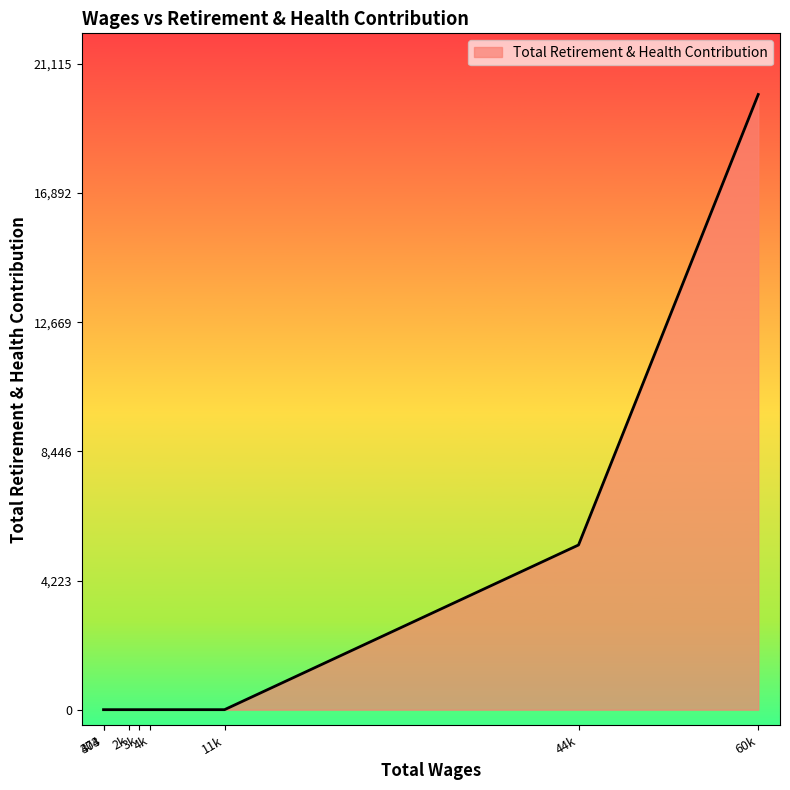

What is the sum of all values?

25500